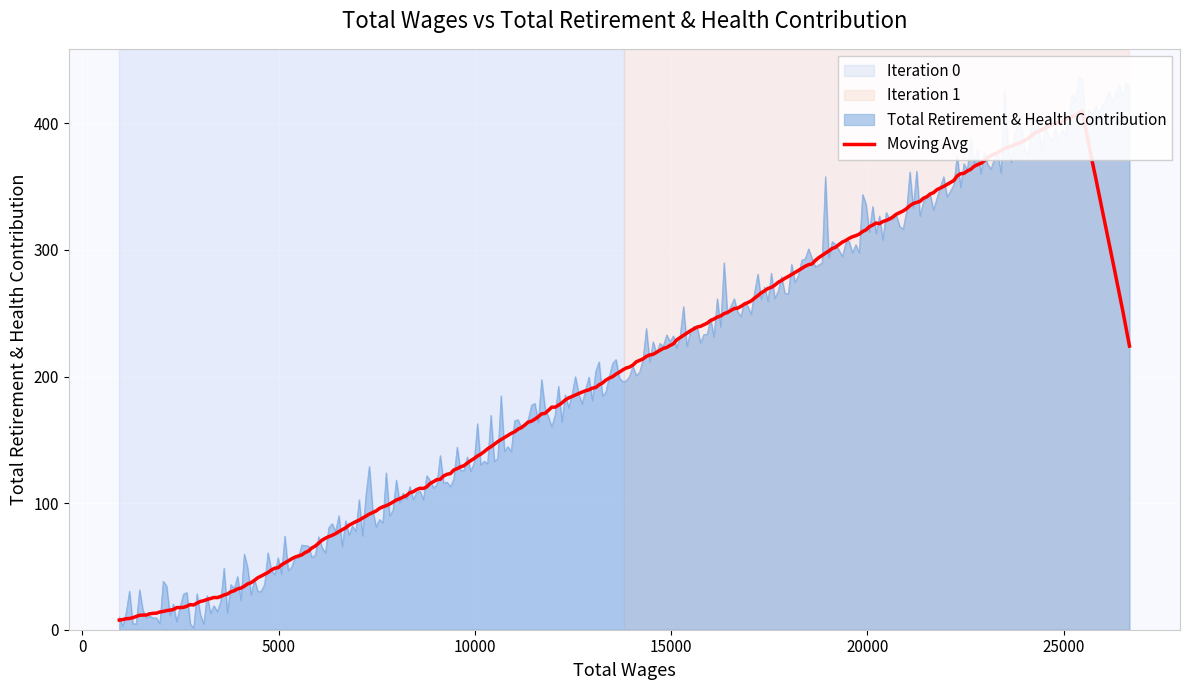

Which category has the highest value across all series?

26676.0